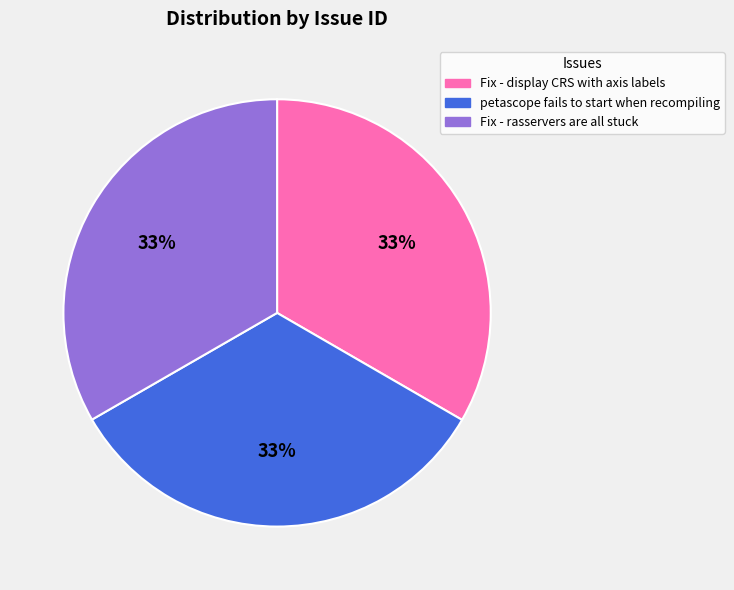

True or false: petascope fails to start when recompiling accounts for 33% of the total.

True